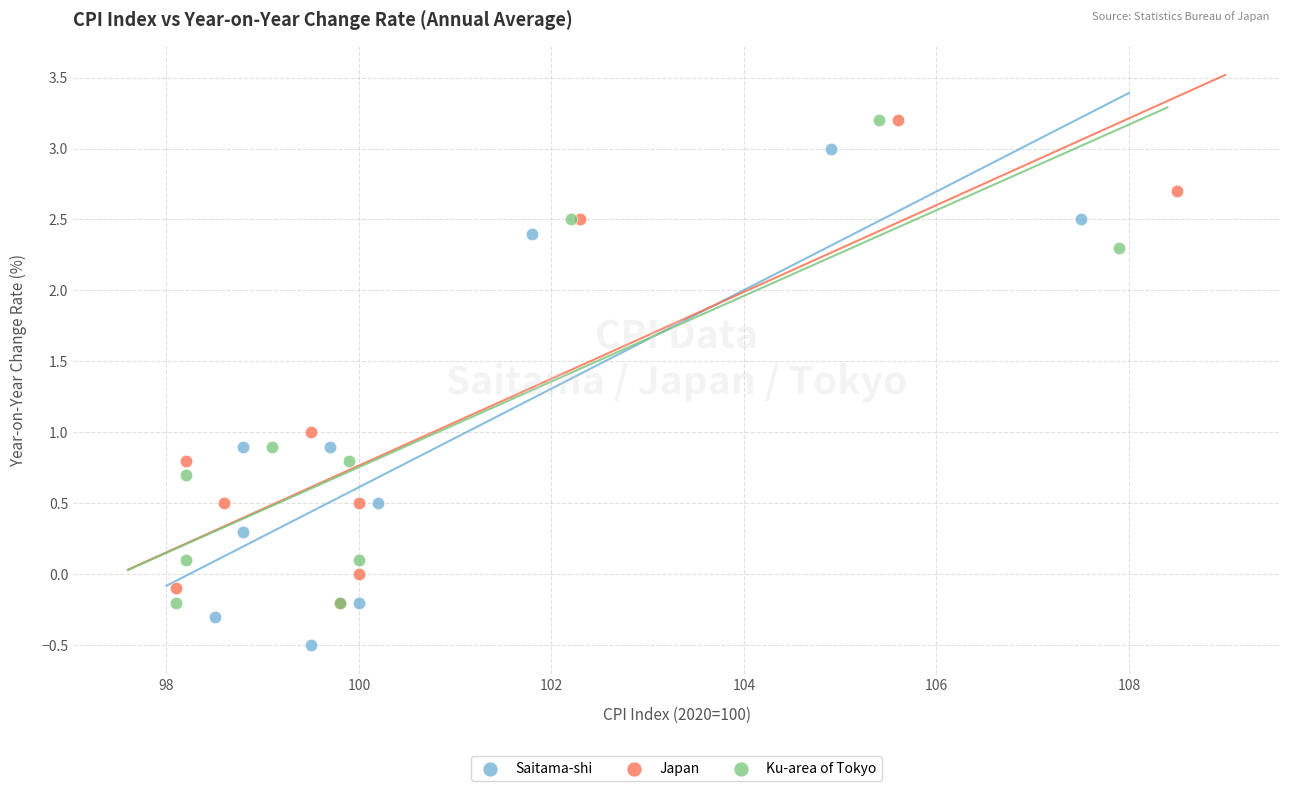

Which series reaches the minimum Y coordinate?

Saitama-shi